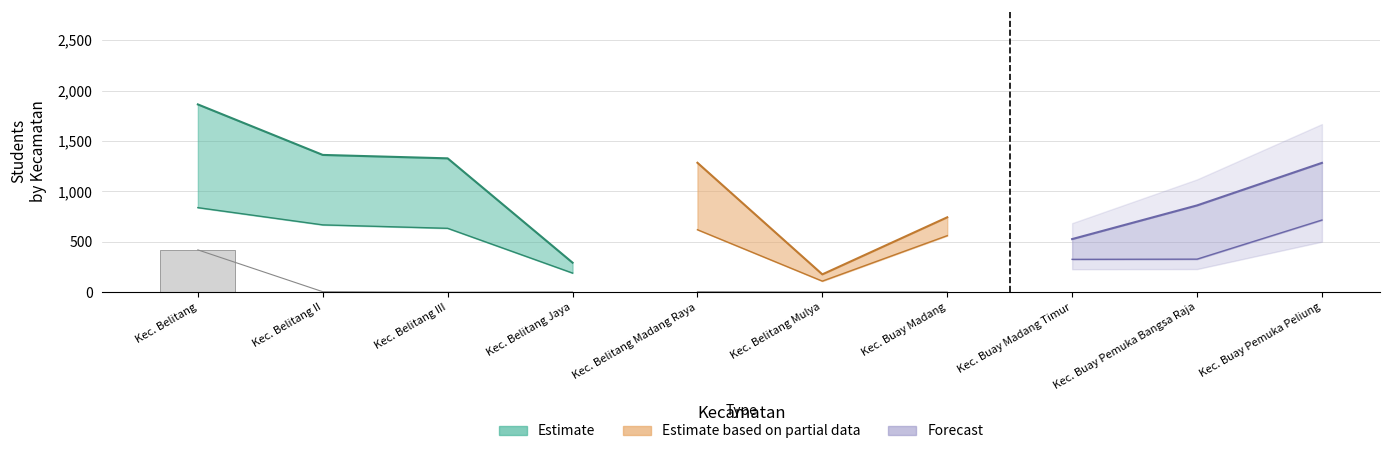

Does the chart contain any negative values?

No